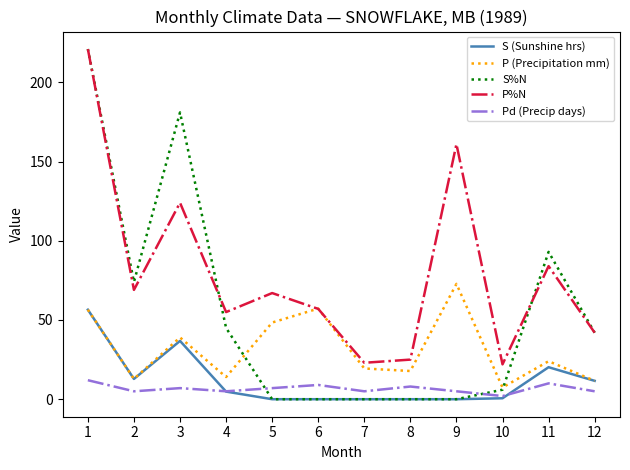

True or false: Pd (Precip days) and P (Precipitation mm) intersect in this chart.

False